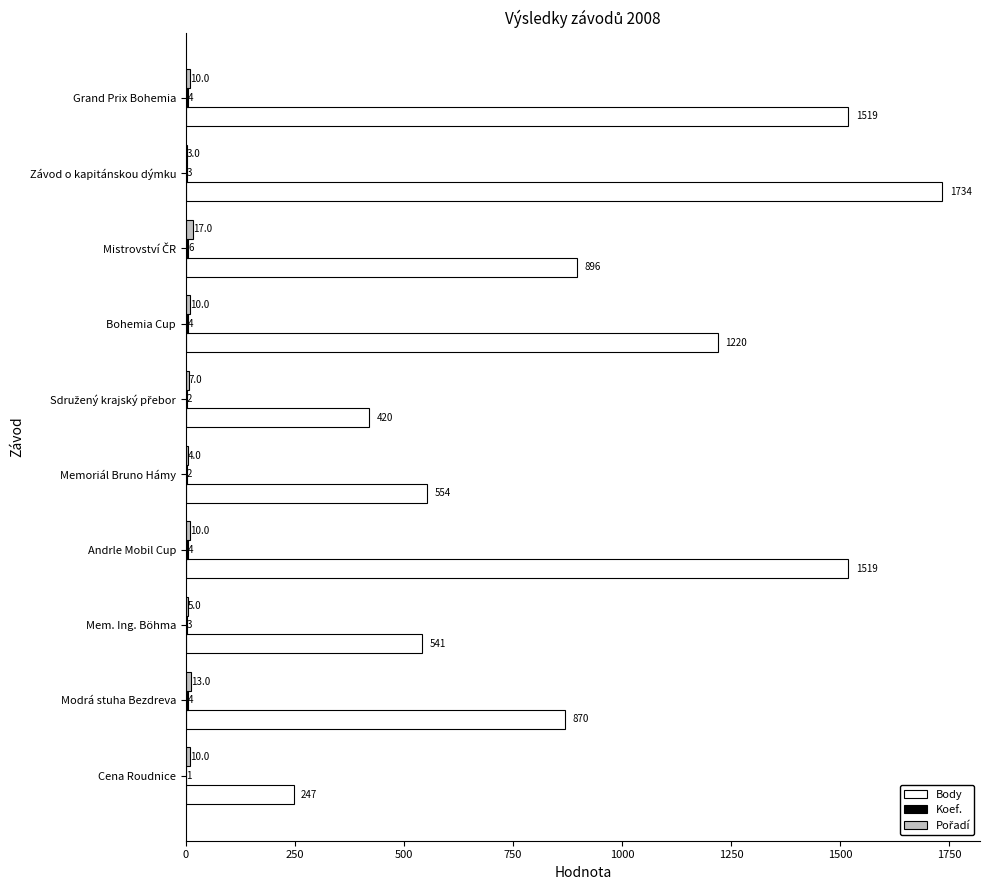

What is the sum of all Body values?

9520